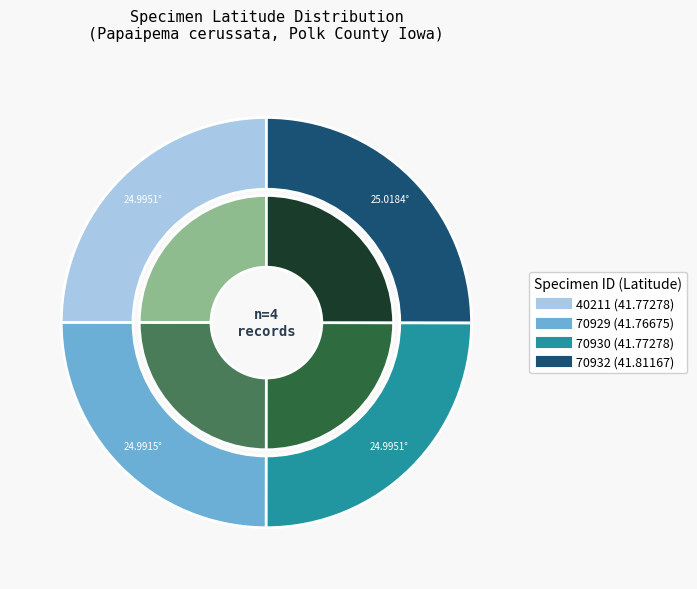

Approximately how many times larger is the value at 70930 (41.77278) compared to 70929 (41.76675)?

1.0